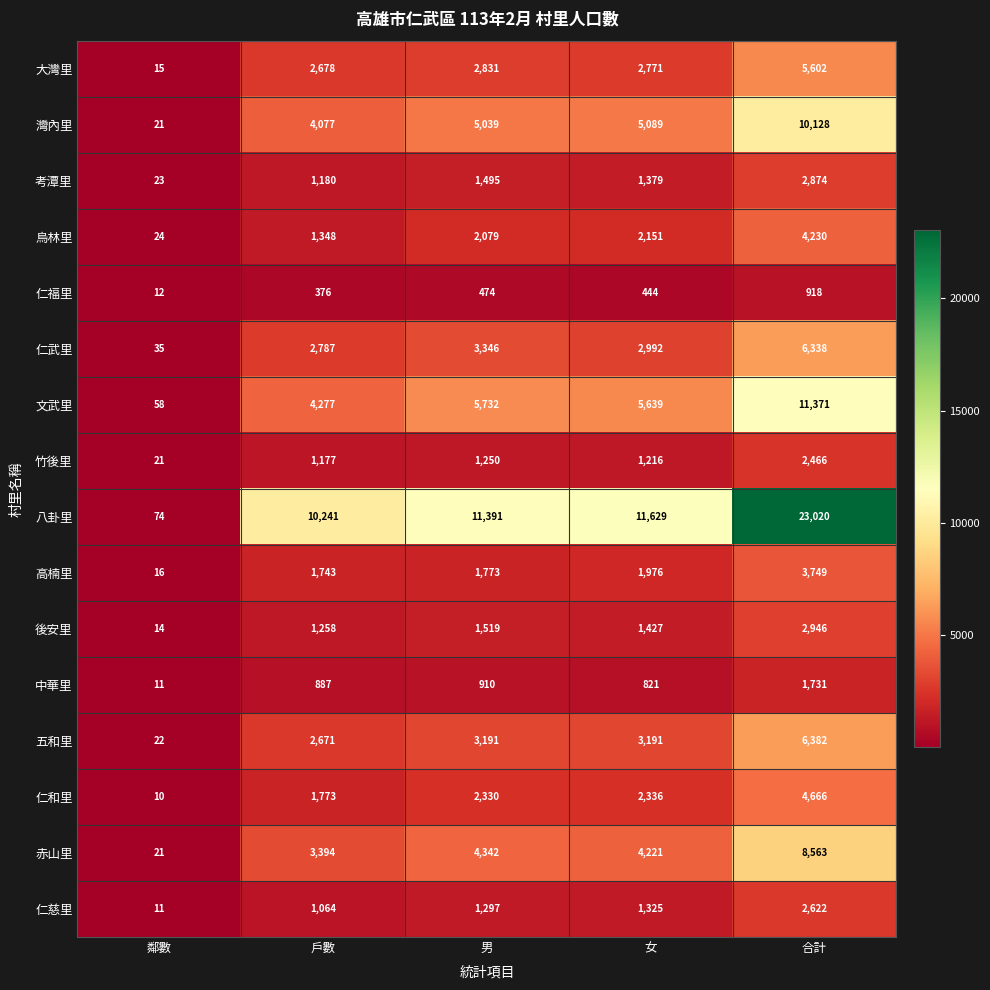

What is the greatest value displayed?

23020